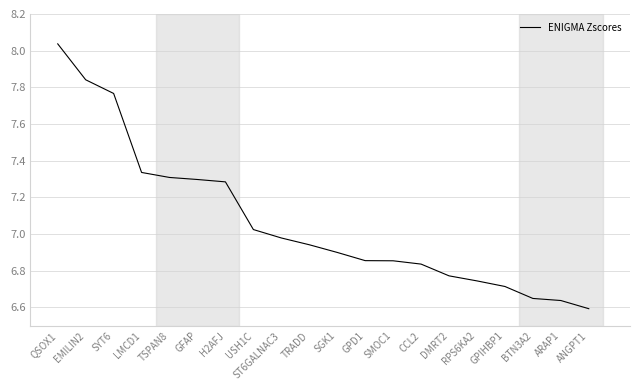

What position from the right is TRADD?

11